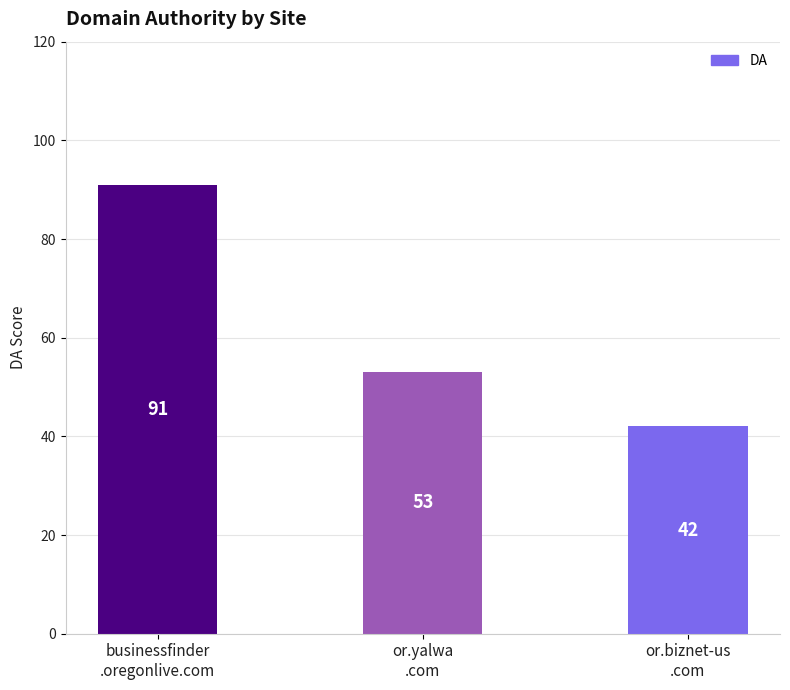

Which has a higher value, or.yalwa
.com or businessfinder
.oregonlive.com?

businessfinder
.oregonlive.com